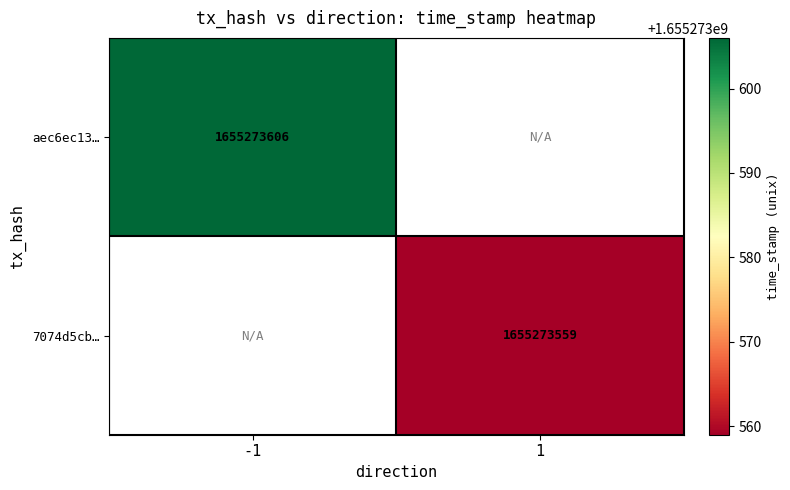

The 7074d5cb836a6e0c539a27e50530faf146f6773 series shows 411600324 at direction_1. True or false?

False